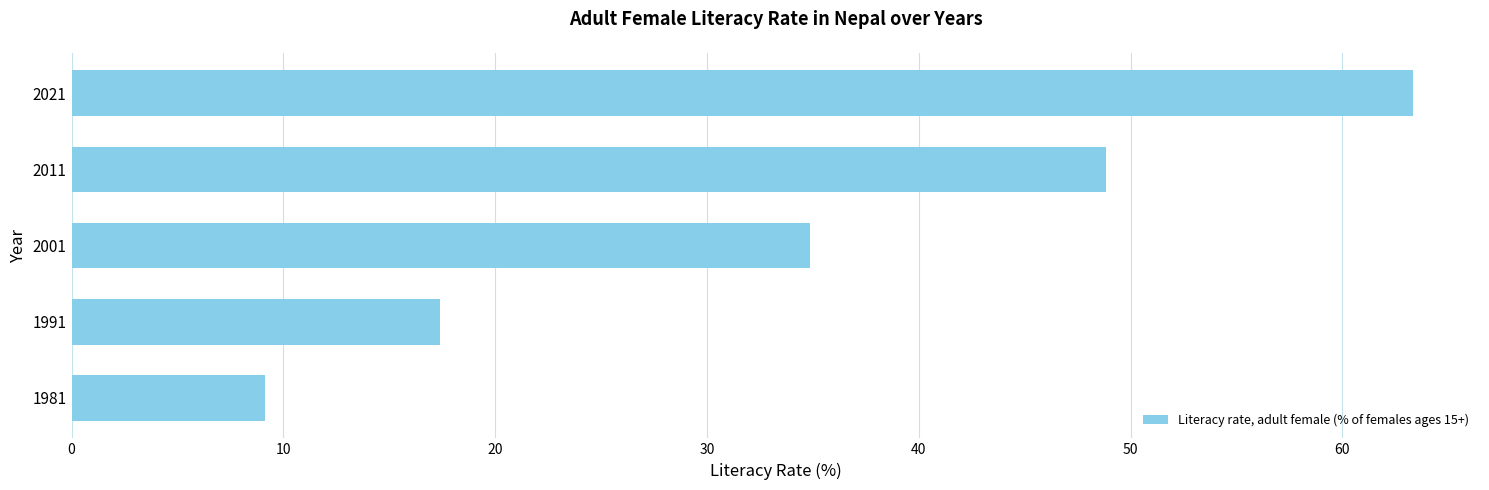

What is the difference between the values at 2011 and 1981?

39.7